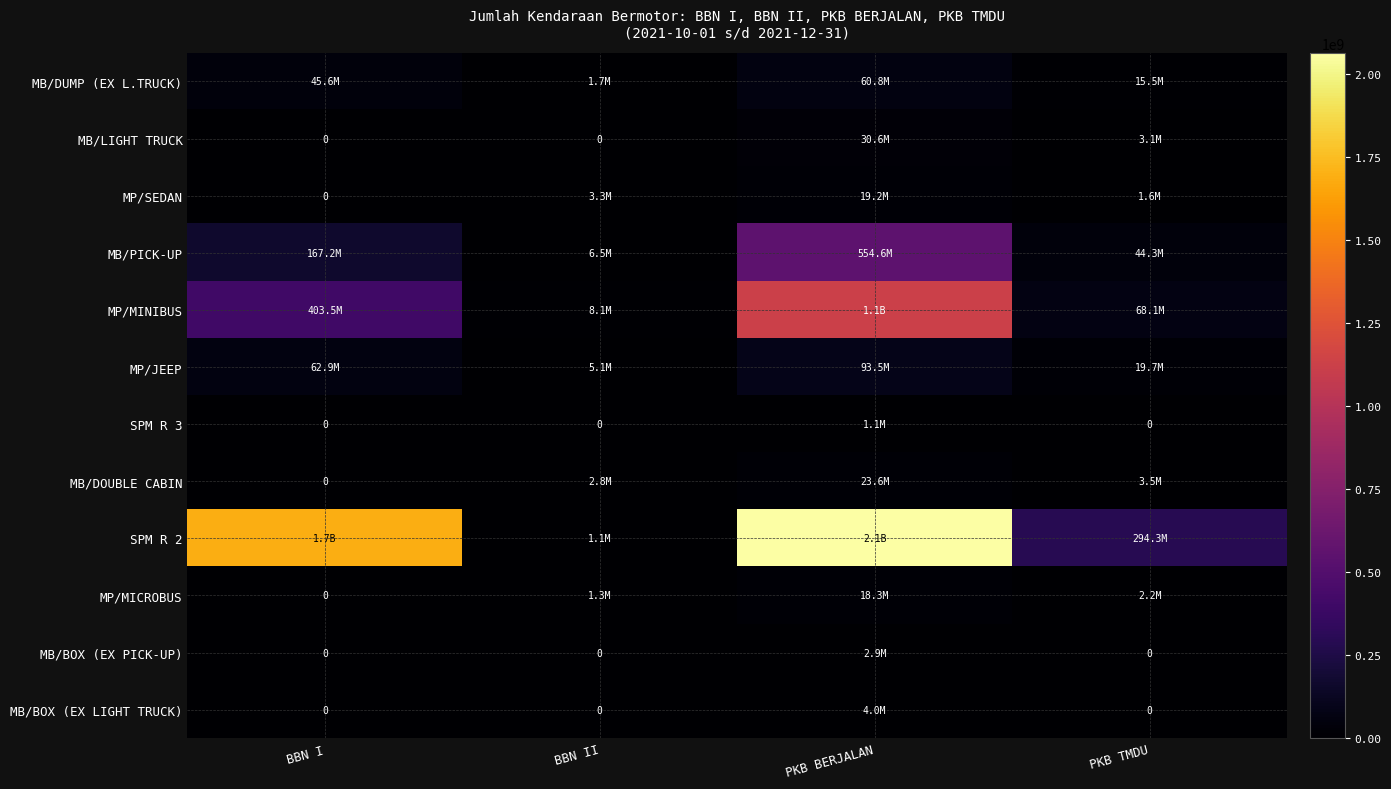

Which category has the lowest value in the MB/PICK-UP series?

BBN II